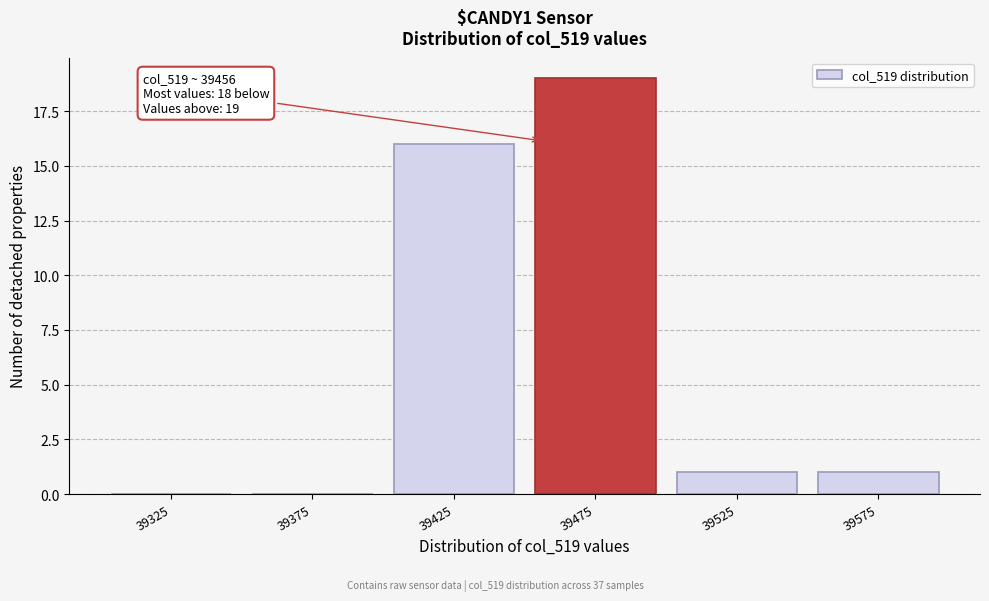

Over which range of the x-axis is the bar tallest?

39450 to 39500